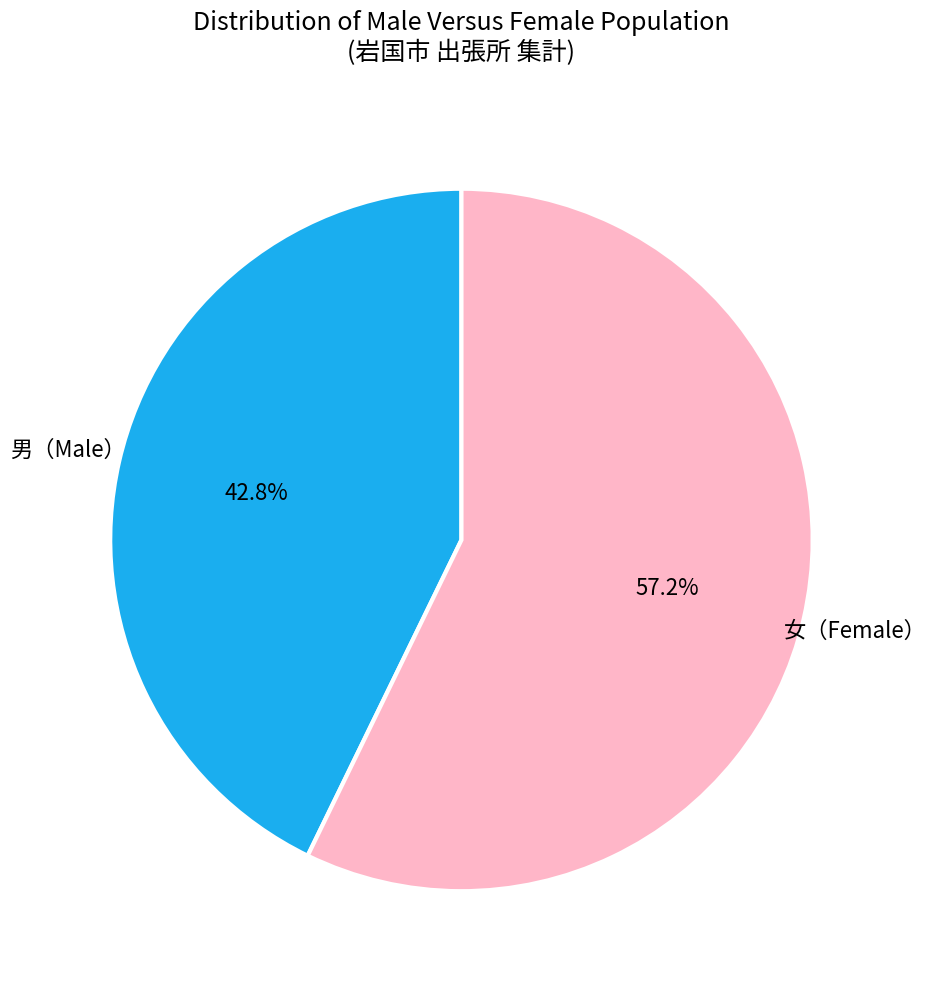

How many slices are in this pie chart?

2